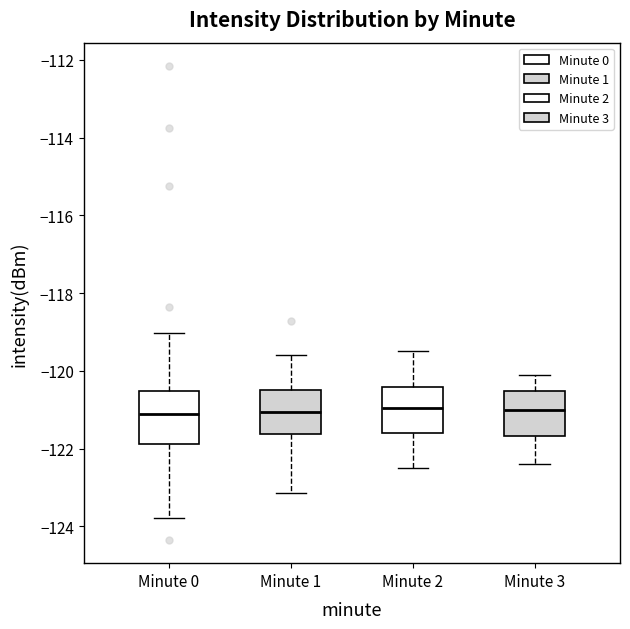

Where does the median line of the box for Minute 2 sit on the y-axis? The values are not printed on the chart, so give them approximately, as read against the axis.

-121.0